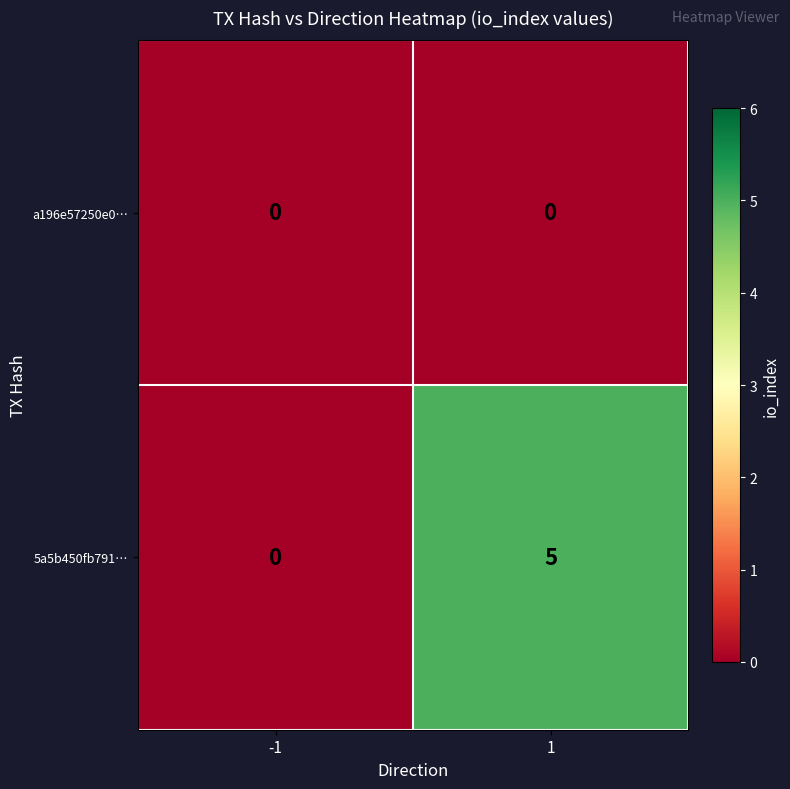

Is it true that 5a5b450fb791… equals 3 at 1?

False